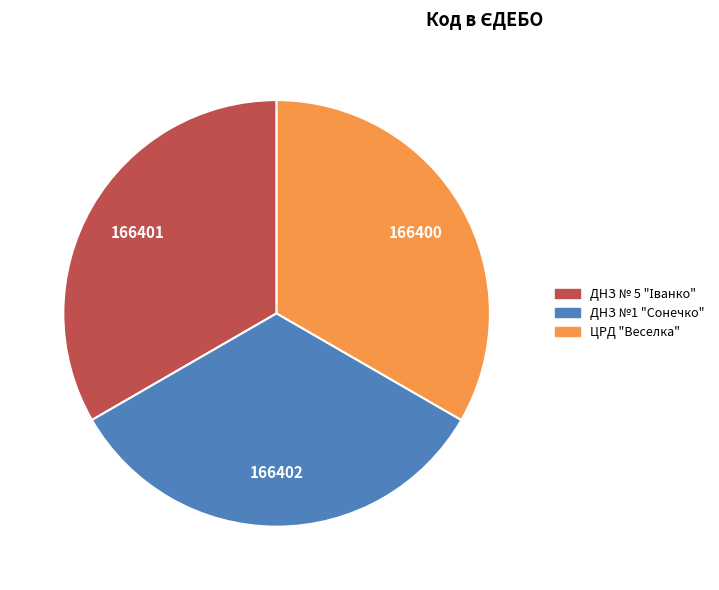

Does ДНЗ №1 "Сонечко" account for over 50% of the chart?

No